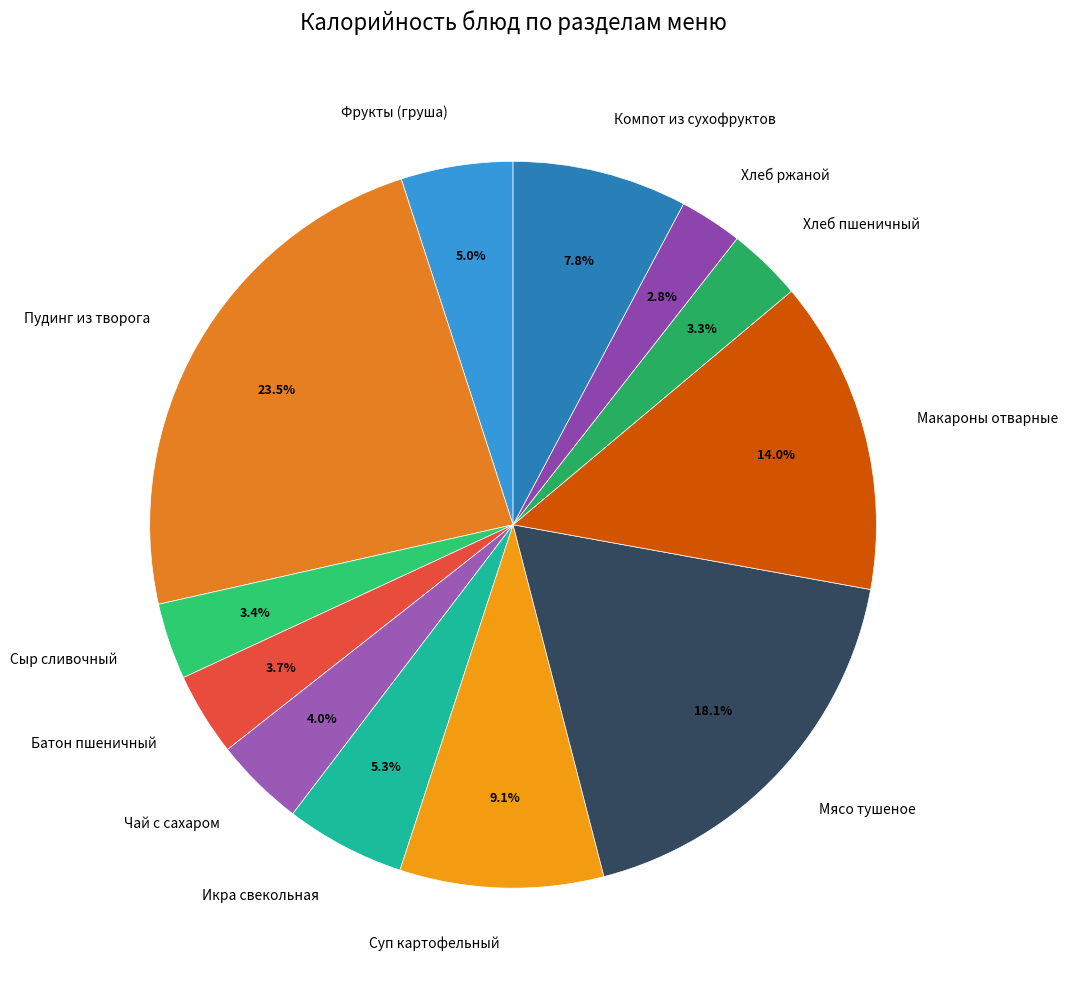

Is Фрукты (груша) the majority of the pie?

No